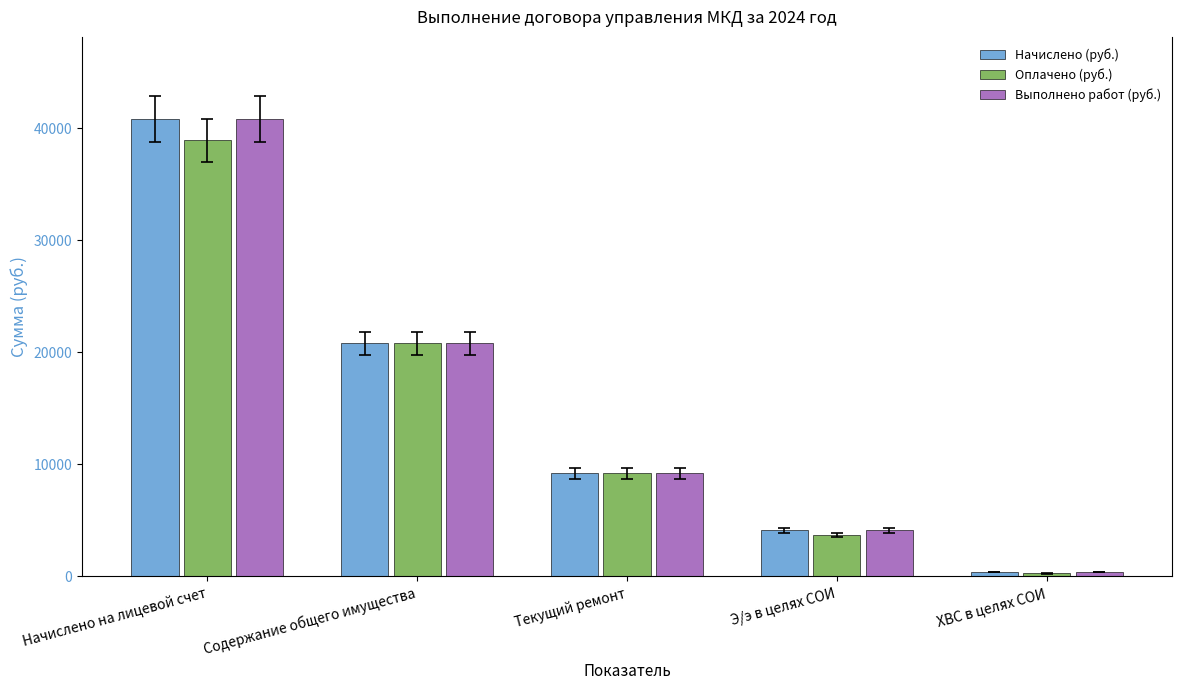

Reading right to left, transcribe all the data shown in this chart.

Начислено (руб.): ХВС в целях СОИ=423.3	Э/э в целях СОИ=4120.2	Текущий ремонт=9200.1	Содержание общего имущества=20790.7	Начислено на лицевой счет=40803.1
Оплачено (руб.): ХВС в целях СОИ=275.6	Э/э в целях СОИ=3685.5	Текущий ремонт=9200.1	Содержание общего имущества=20790.7	Начислено на лицевой счет=38918.8
Выполнено работ (руб.): ХВС в целях СОИ=423.3	Э/э в целях СОИ=4120.2	Текущий ремонт=9200.1	Содержание общего имущества=20790.7	Начислено на лицевой счет=40803.1